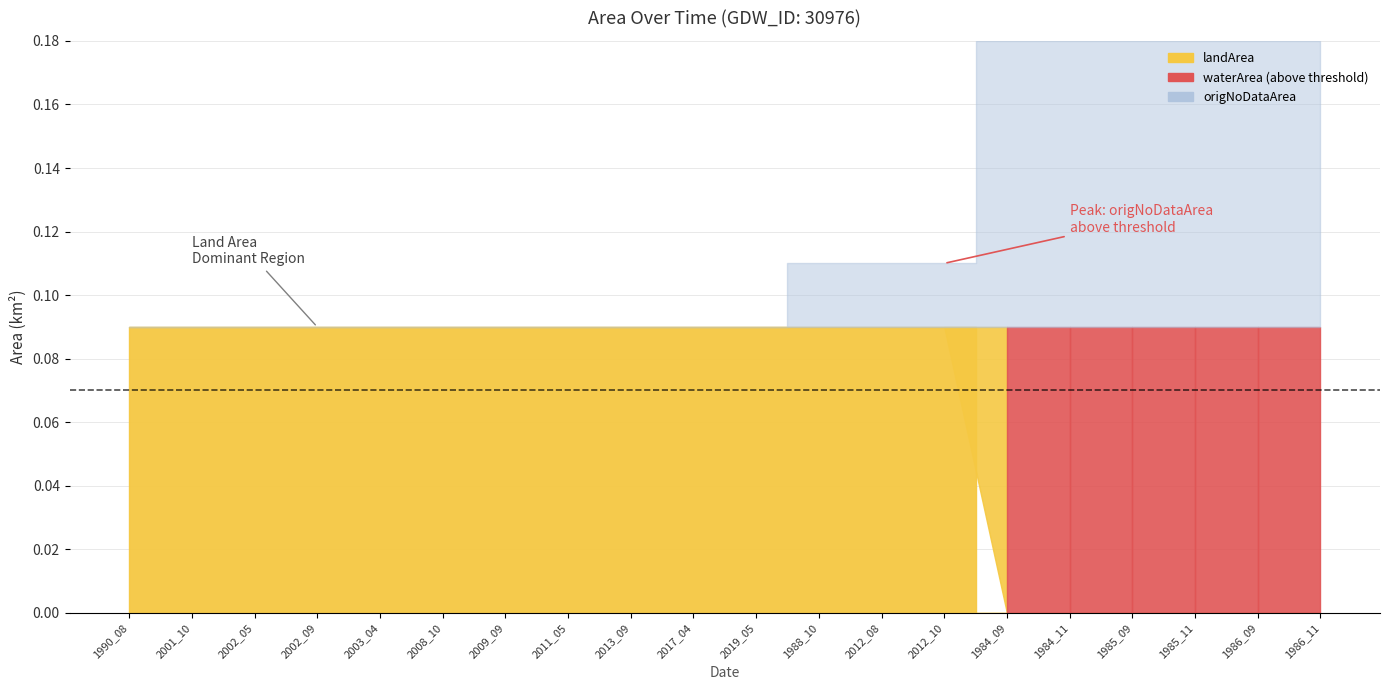

True or false: landArea and origNoDataArea intersect in this chart.

True